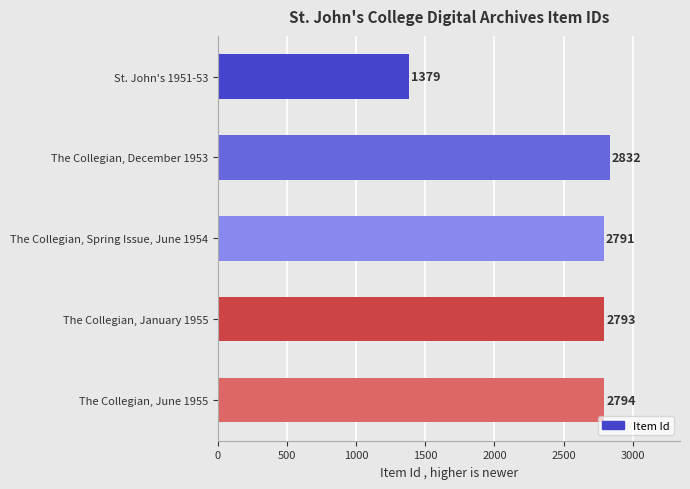

What is the greatest value displayed?

2832